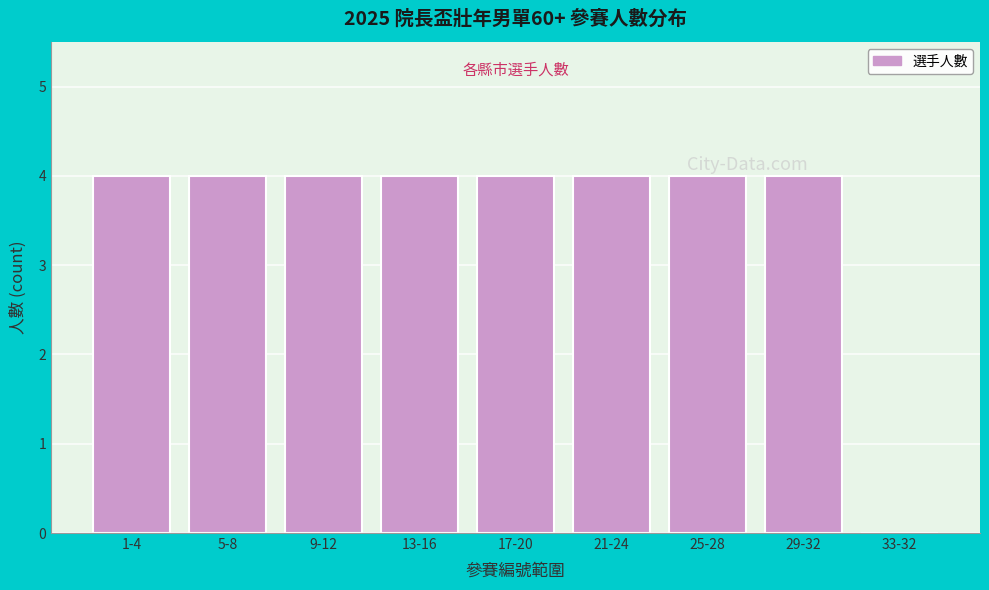

Reading left to right, list all the values displayed in this chart.

1-4=4	5-8=4	9-12=4	13-16=4	17-20=4	21-24=4	25-28=4	29-32=4	33-32=0